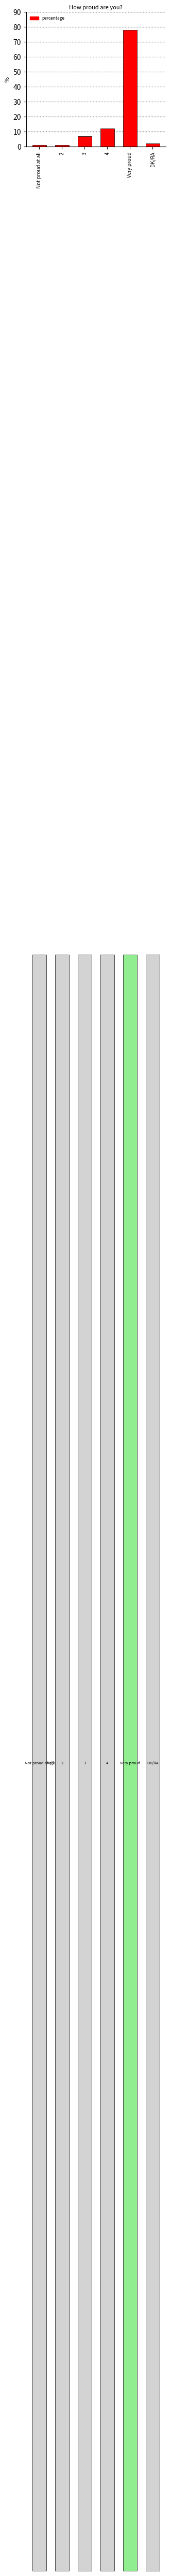

What is the maximum value shown in the chart?

78